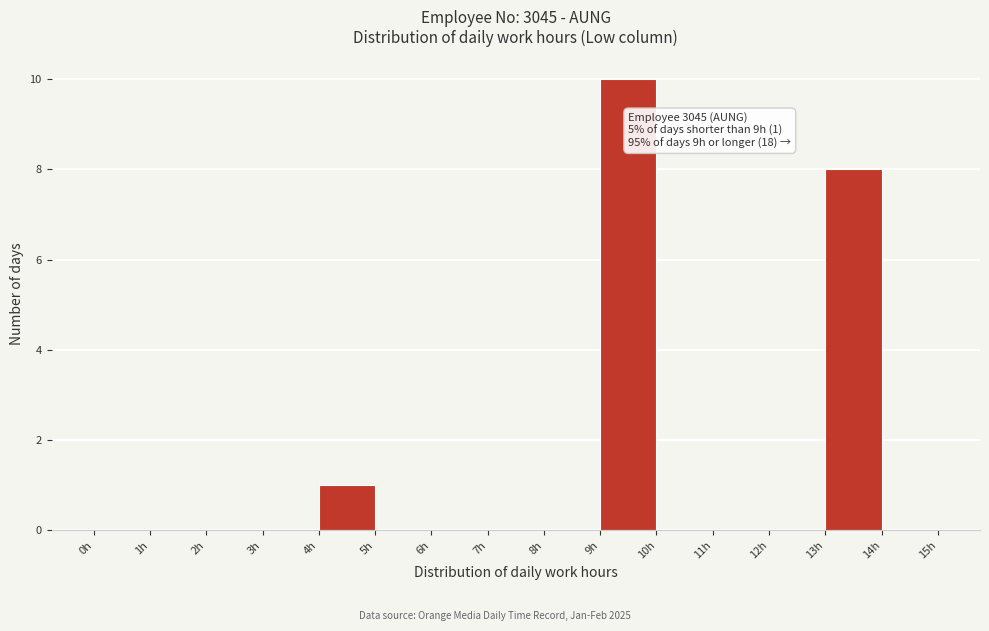

Which range on the x-axis has the tallest bar?

9 to 10